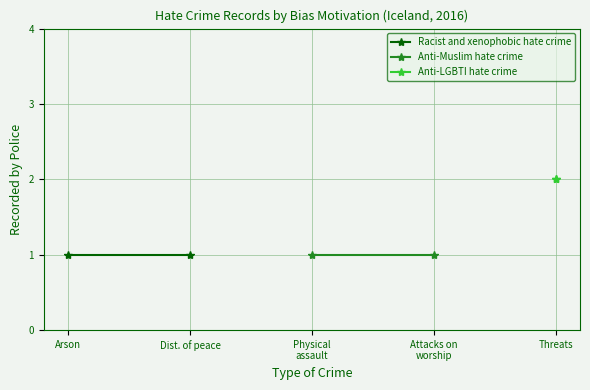

Is this an area chart (filled region under the line)?

No